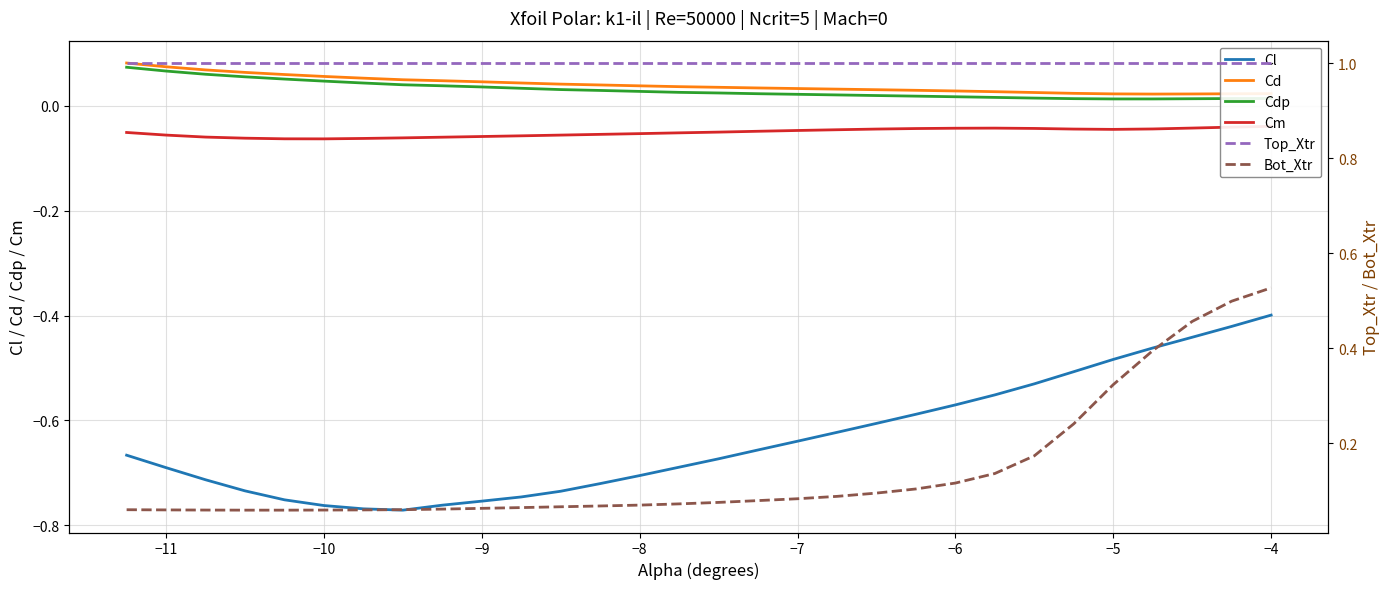

At which label is Cl closest to 0?

−4